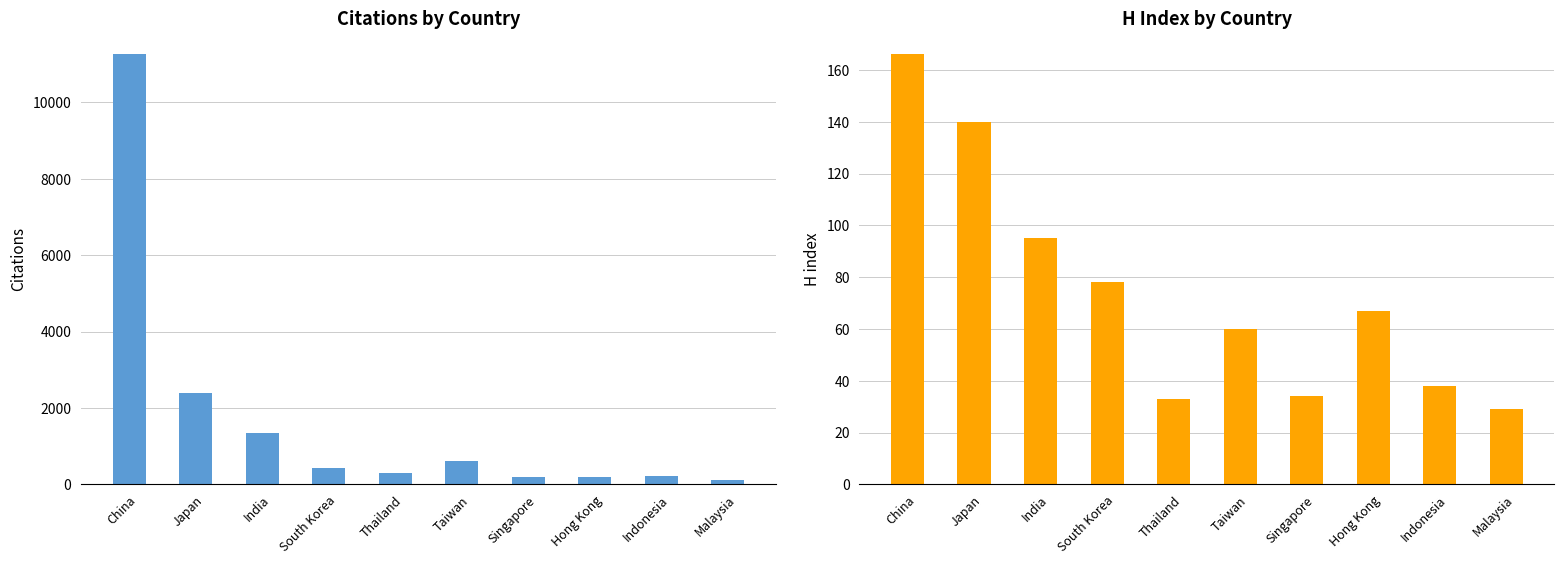

What is the value of the H index bar at the 5th from the left?

33